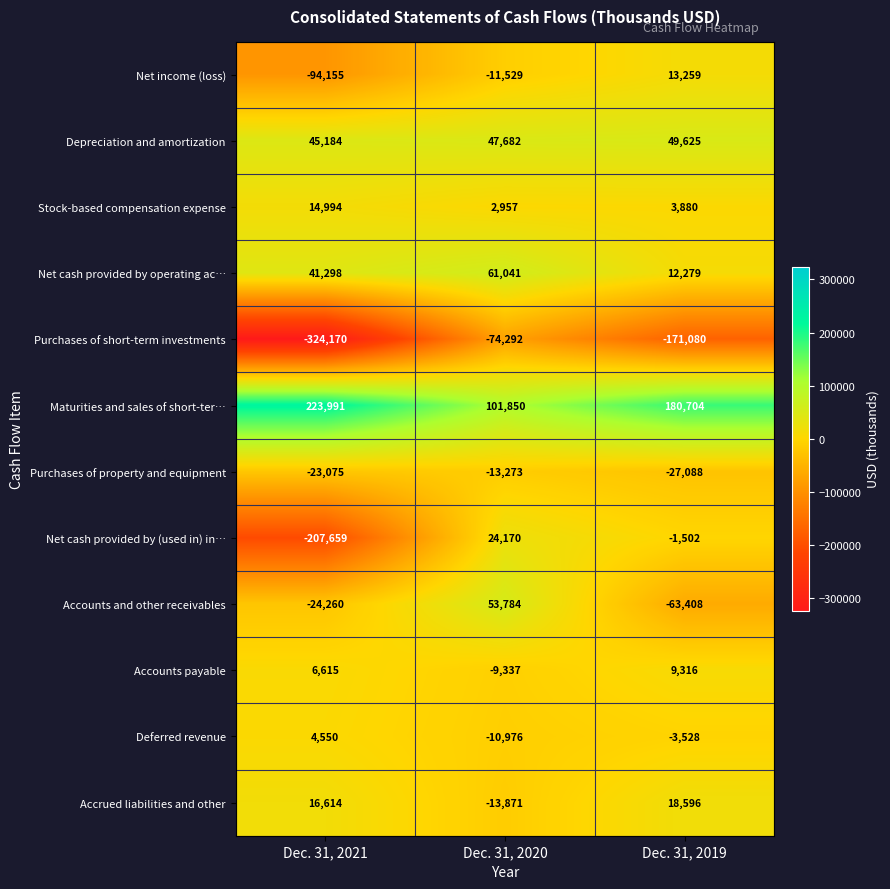

At Dec. 31, 2020, list the series in order from smallest to largest.

Purchases of short-term investments, Accrued liabilities and other, Purchases of property and equipment, Net income (loss), Deferred revenue, Accounts payable, Stock-based compensation expense, Net cash provided by (used in) in…, Depreciation and amortization, Accounts and other receivables, Net cash provided by operating ac…, Maturities and sales of short-ter…